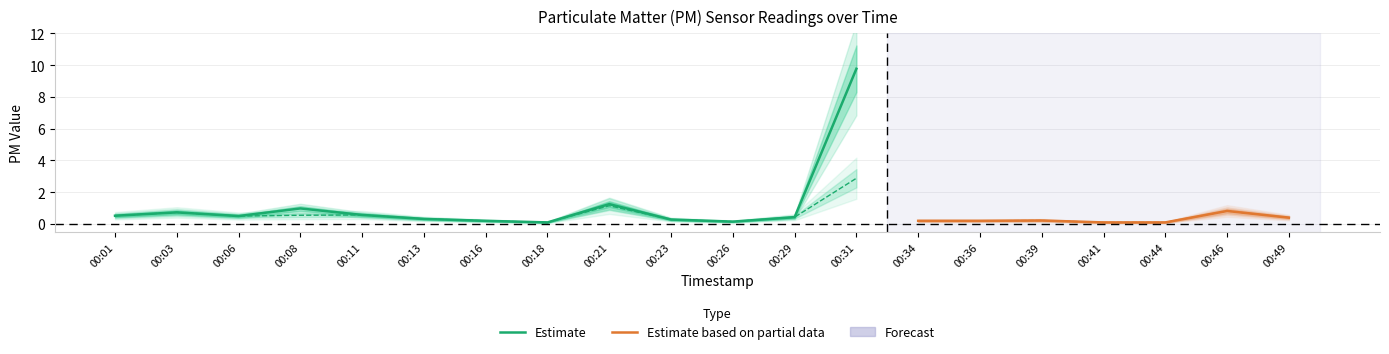

At which label does P1 reach its minimum?

00:18